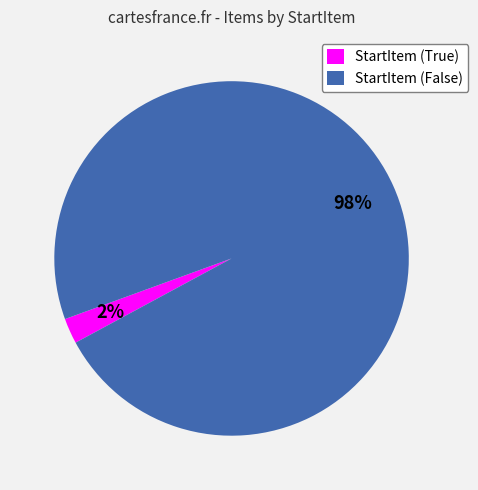

How many segments does this pie chart have?

2